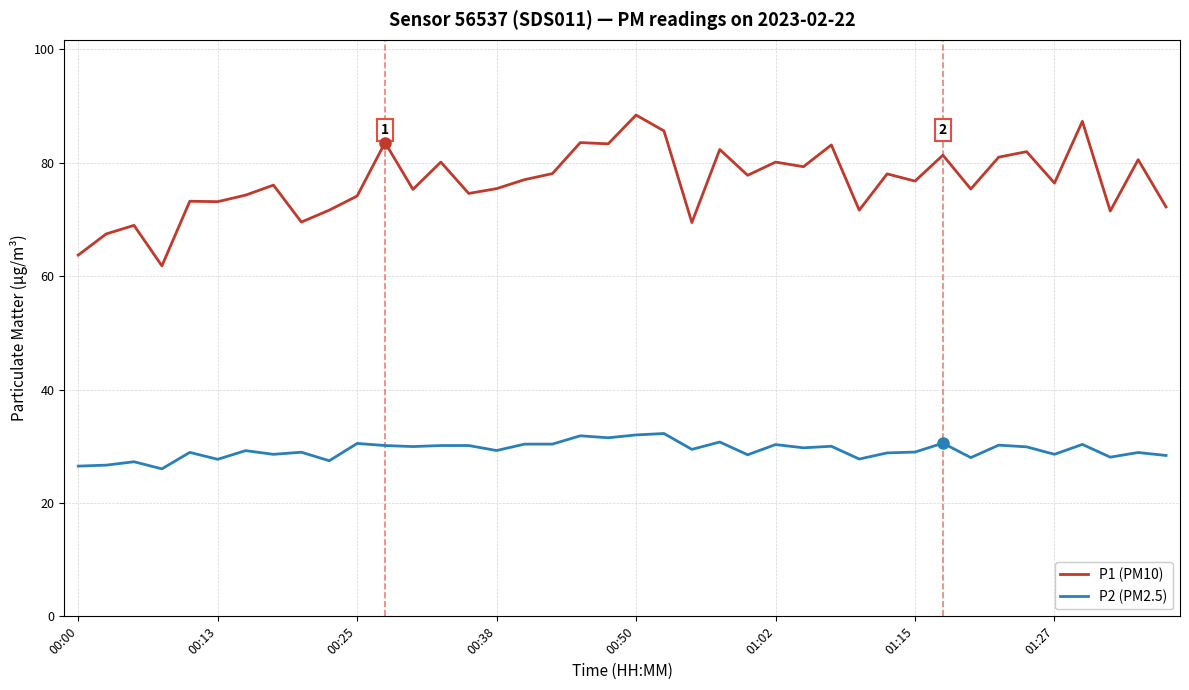

Which series has the largest range (max minus min)?

P1 (PM10)